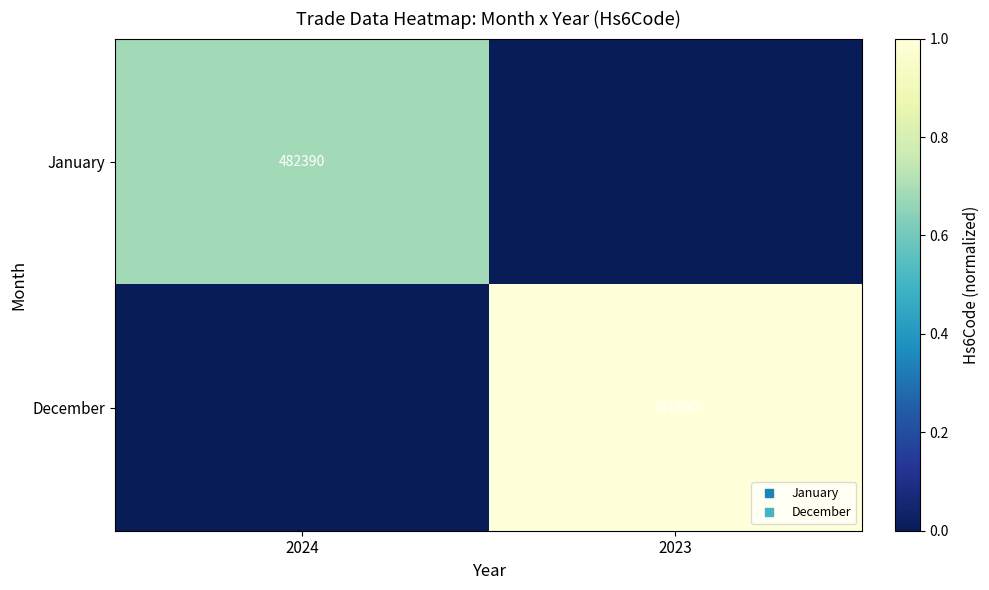

What is the greatest value displayed?

1.0